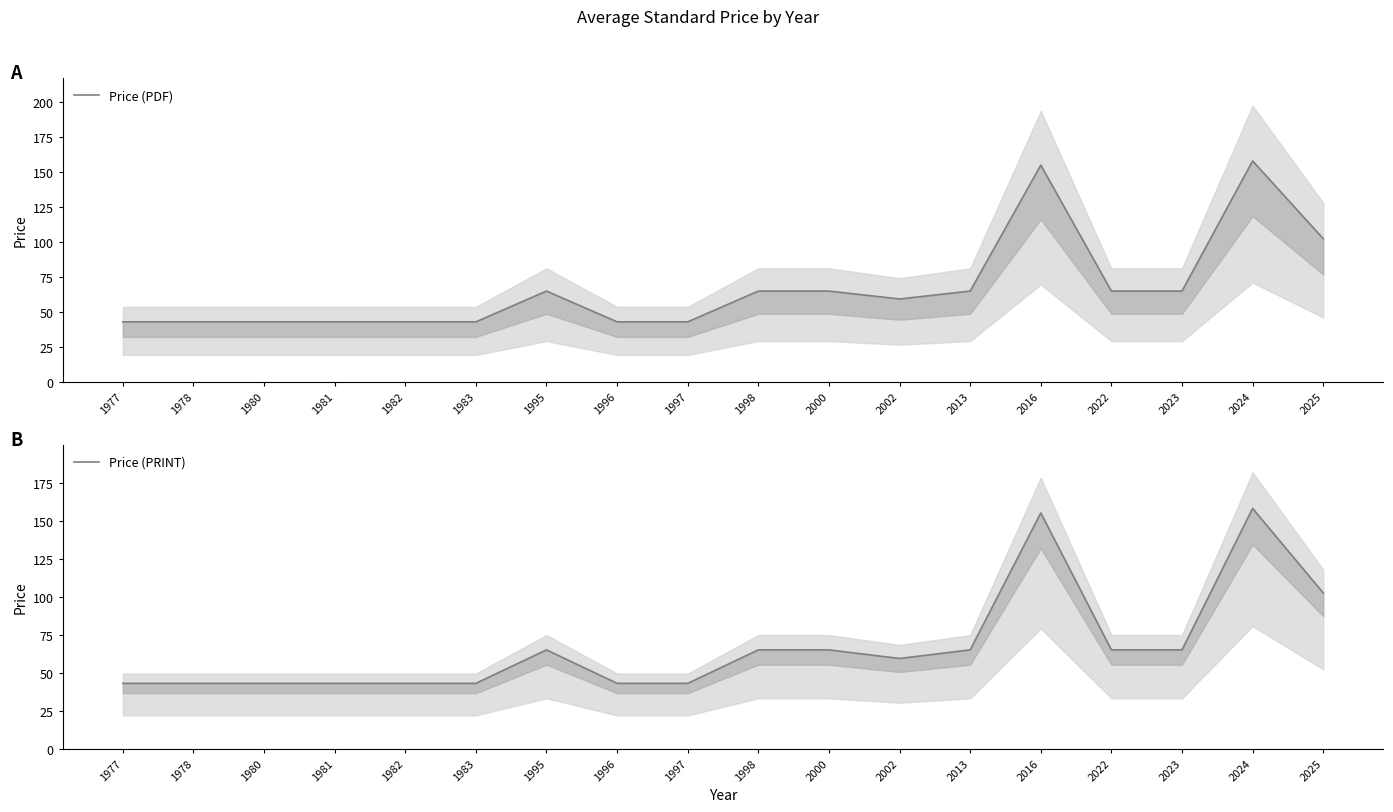

At 1996, list the series in order from largest to smallest.

Price (PDF), Price (PRINT)